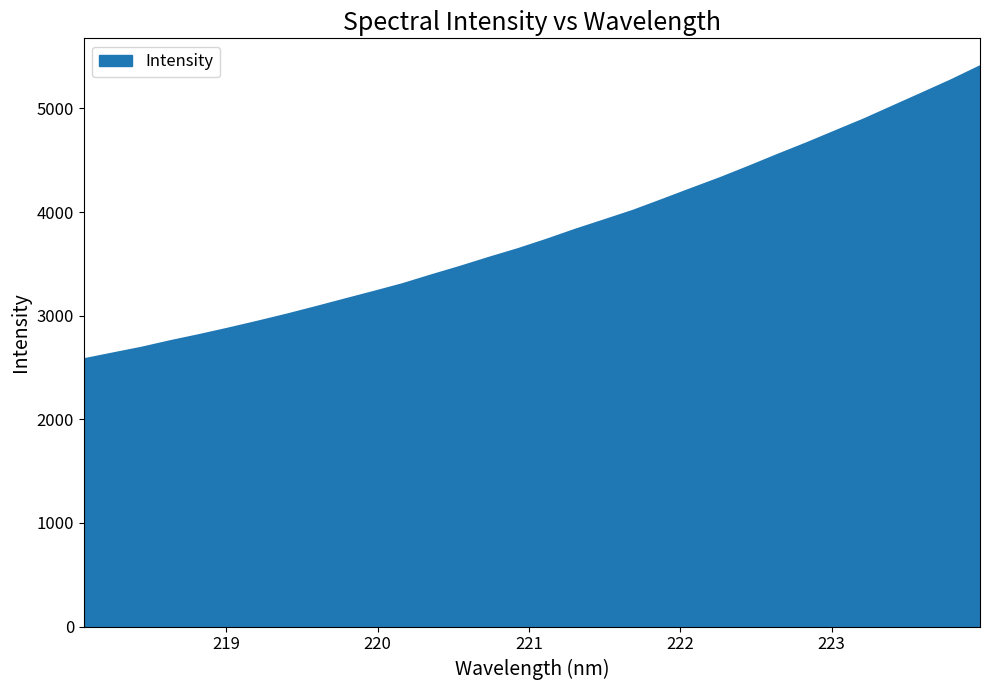

What is the minimum value shown in the chart?

2579.5